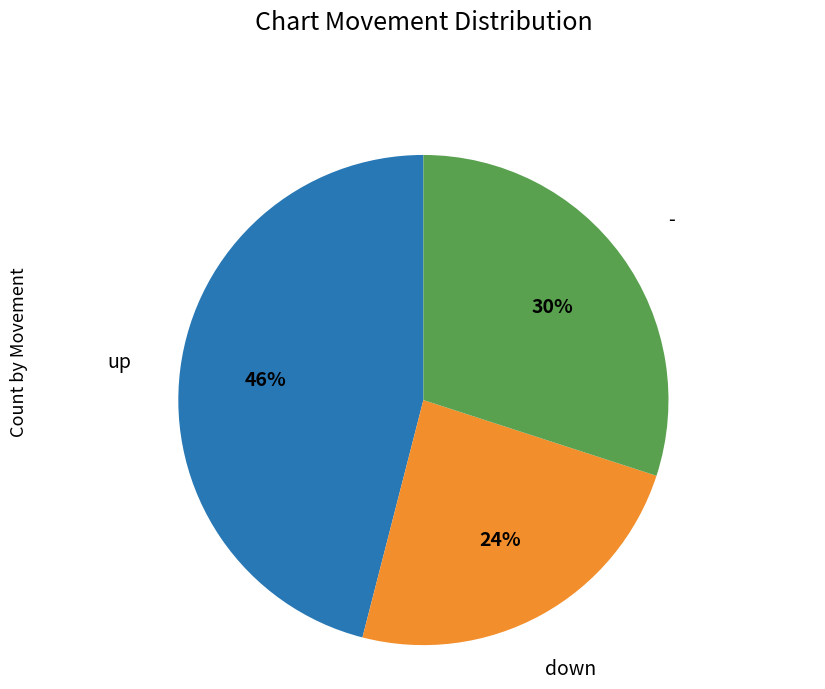

How many segments does this pie chart have?

3